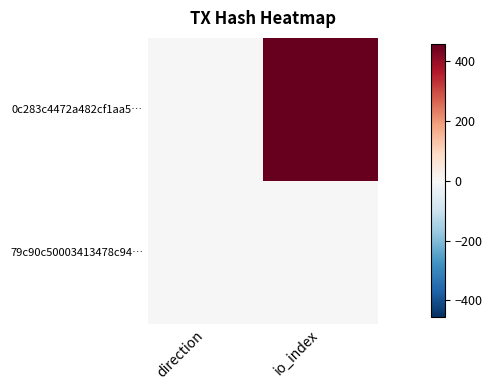

What is the spread (max minus min) of values at io_index?

457